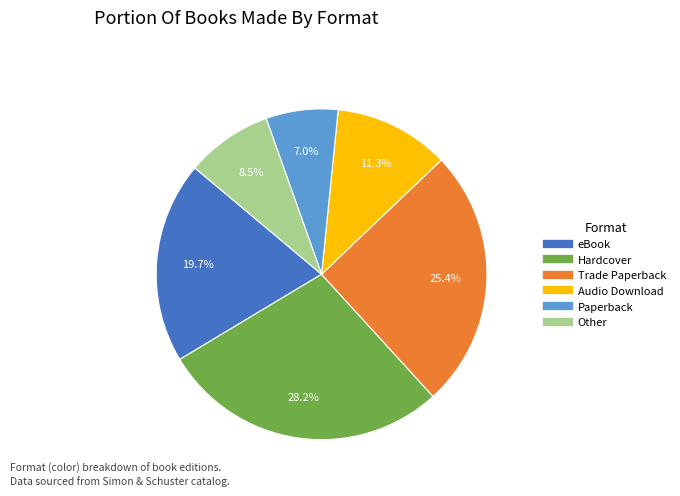

To the nearest percent, what is the average slice percentage?

17%